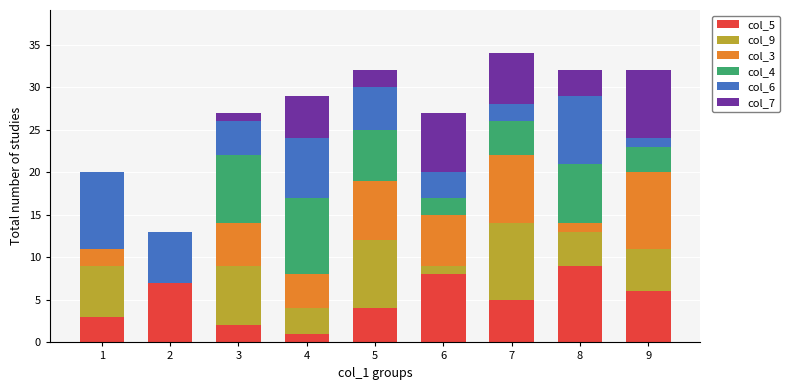

The value of col_5 at 6 is 3. True or false?

False